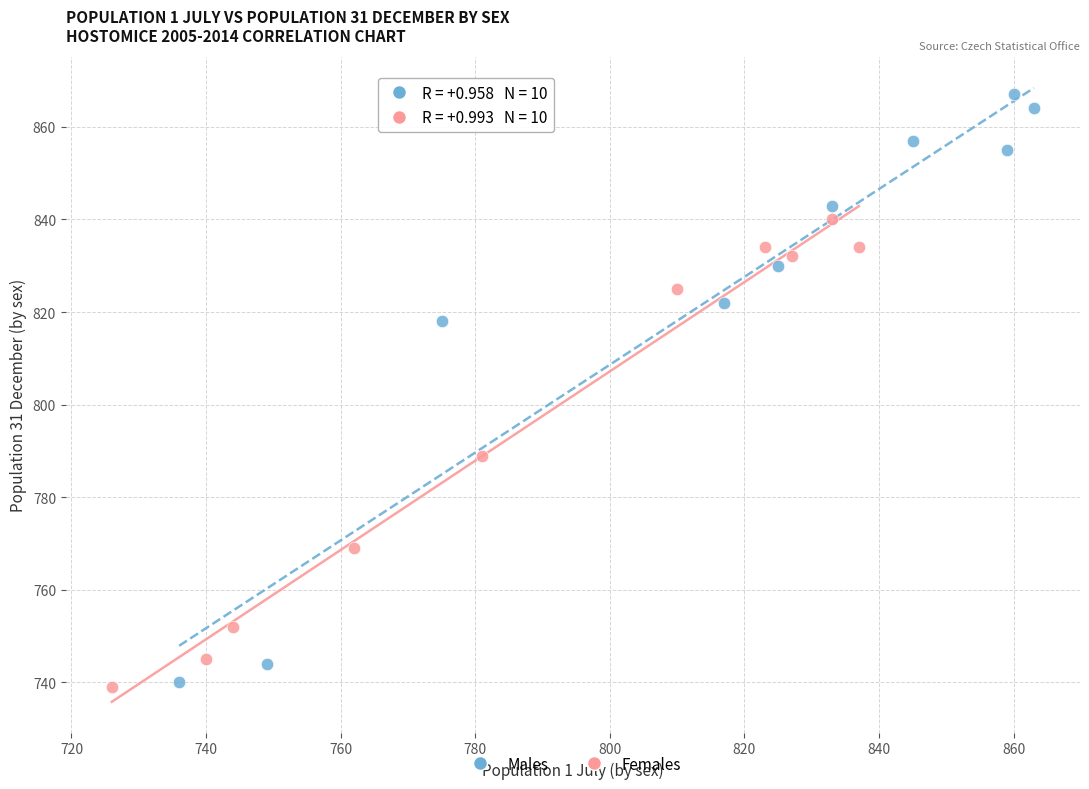

Which series has the widest spread of Y values?

Males